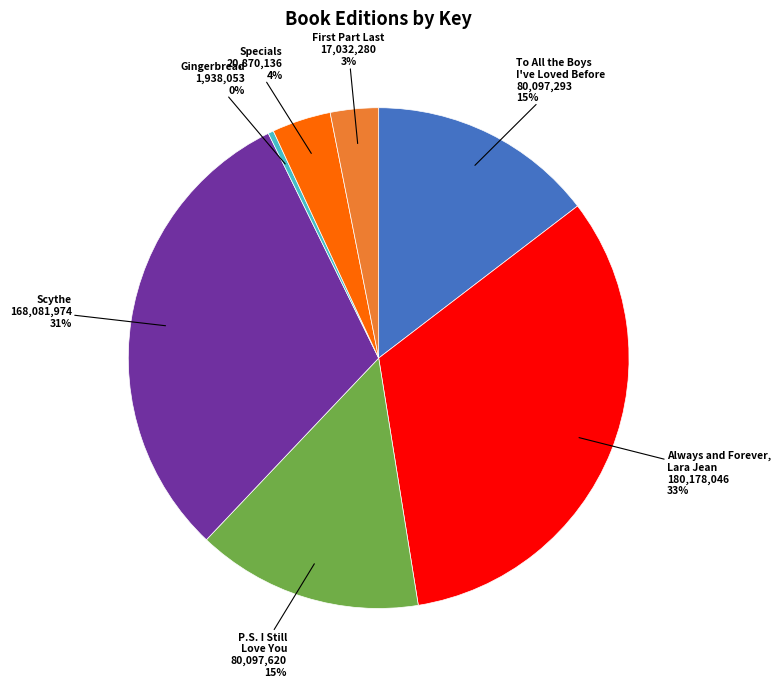

Does any single category account for the majority?

No